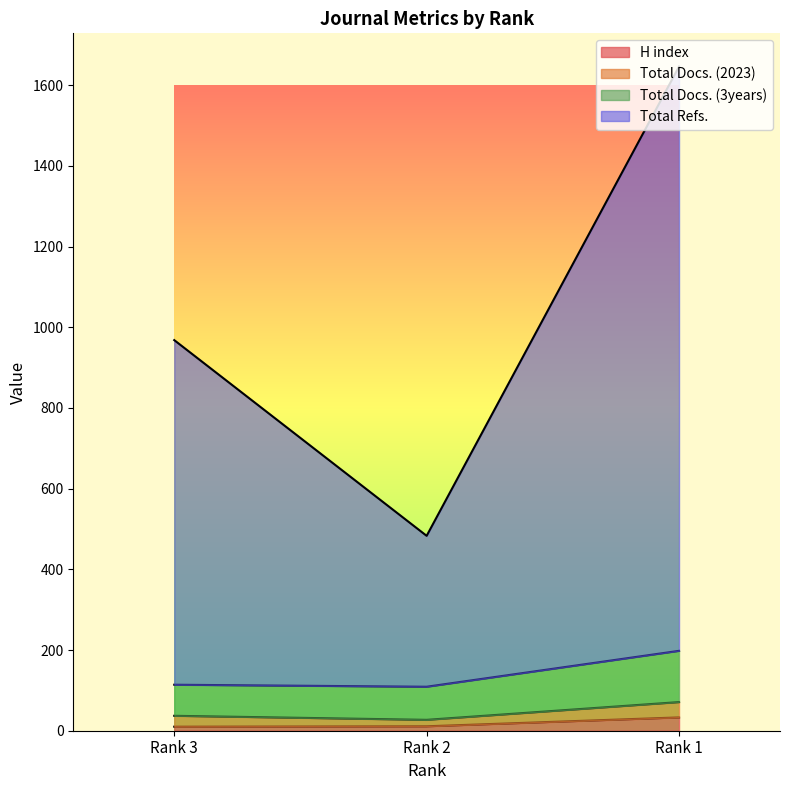

What is the difference between the maximum and minimum values in the Total Docs. (3years) series?

89